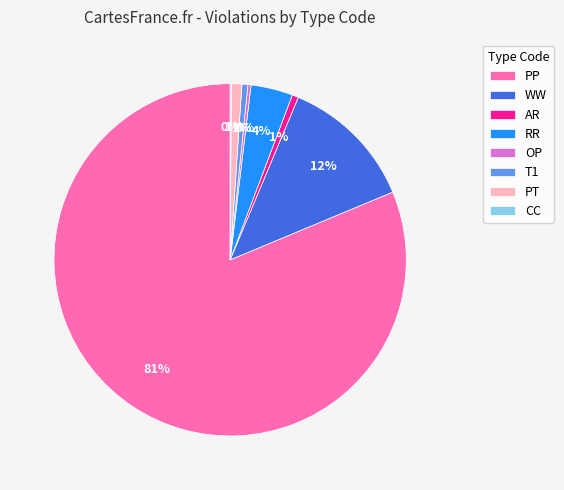

Which slice is the largest?

PP